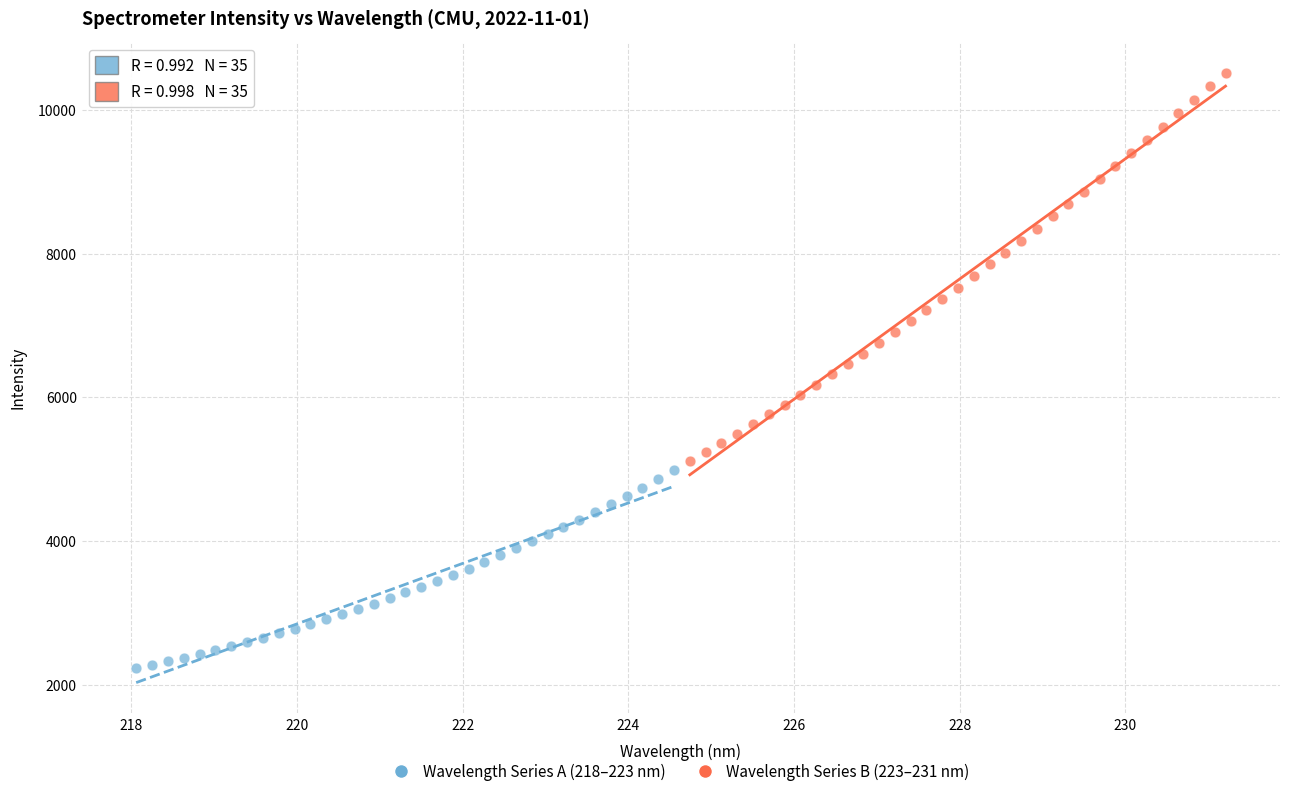

Which series reaches the minimum Y coordinate?

Wavelength Series A (218–223 nm)